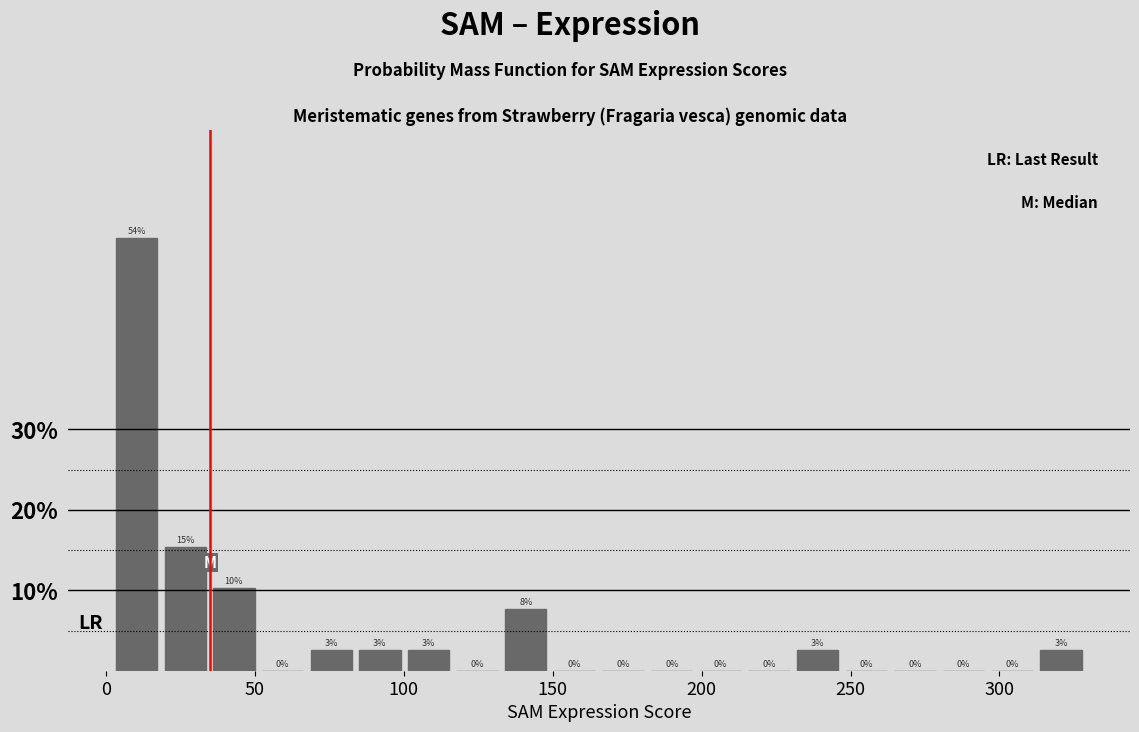

Read against the x-axis, roughly where is the centre of the tallest bar?

10